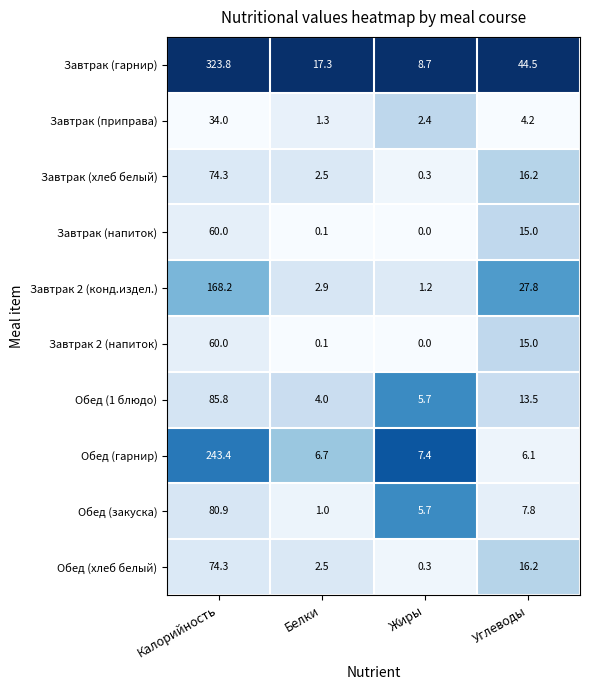

The Завтрак (приправа) series shows 0.6 at Белки. True or false?

False